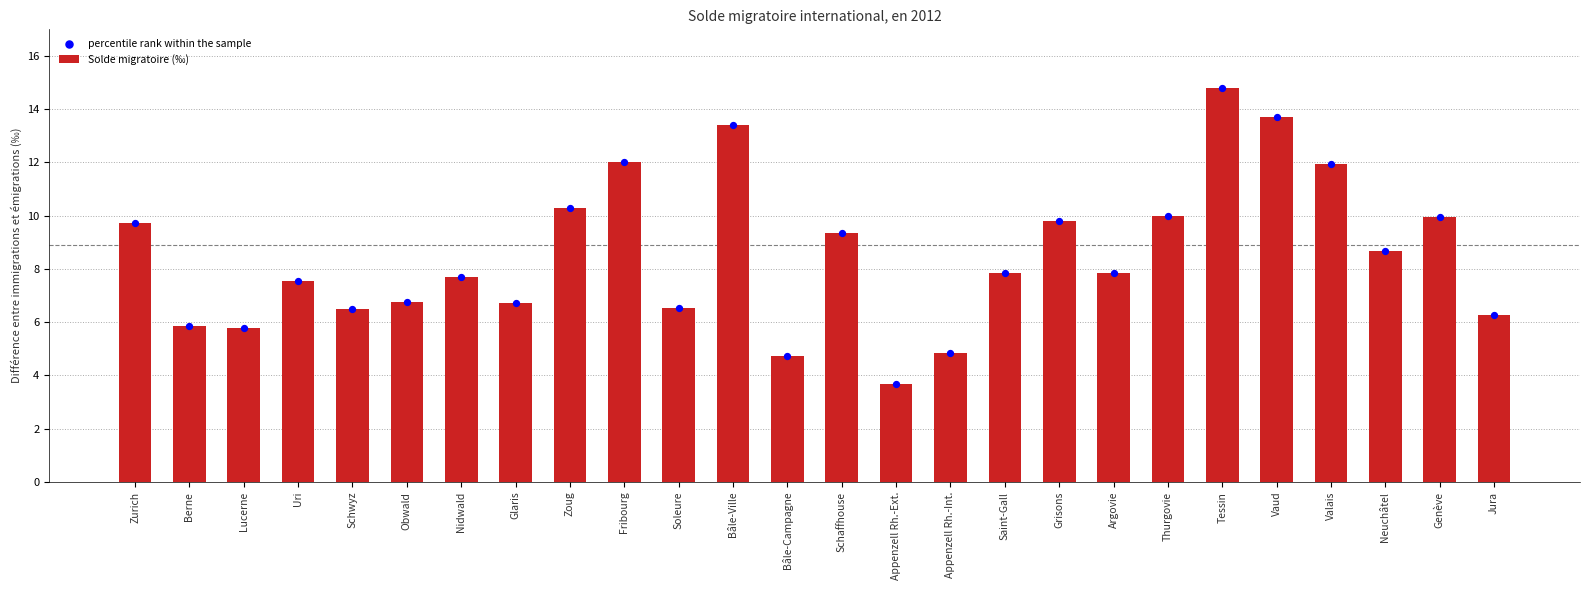

At how many categories does at least one series exceed 9?

11